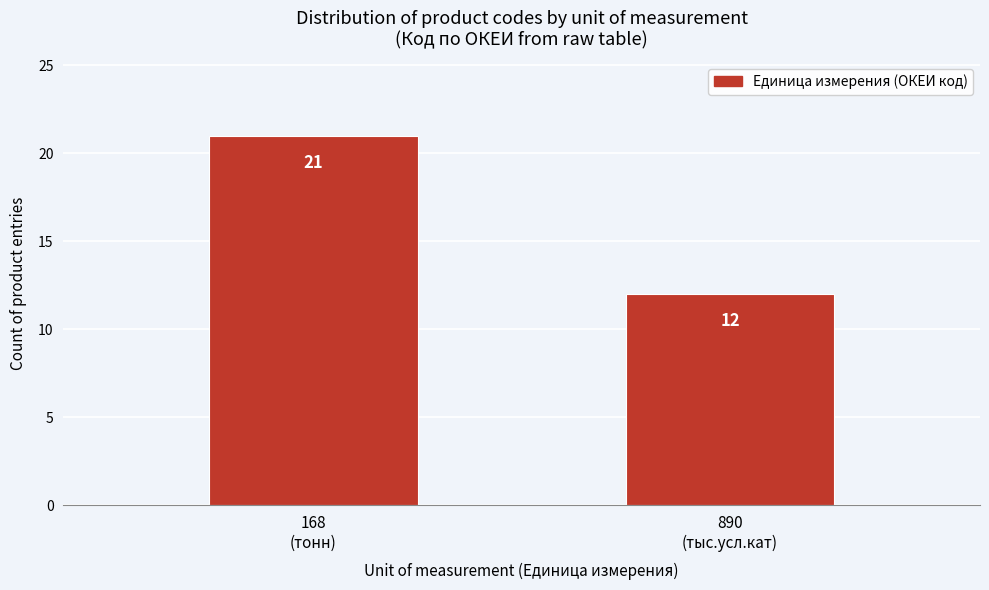

Reading left to right, extract all data points from this chart.

21	12